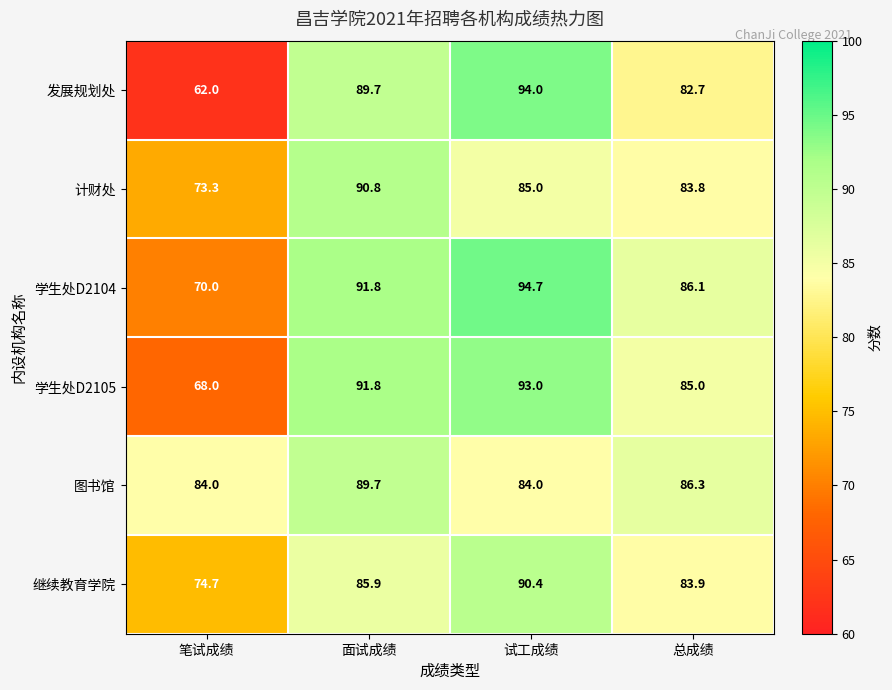

True or false: 学生处D2104 has a value of 94.7 at 试工成绩.

True